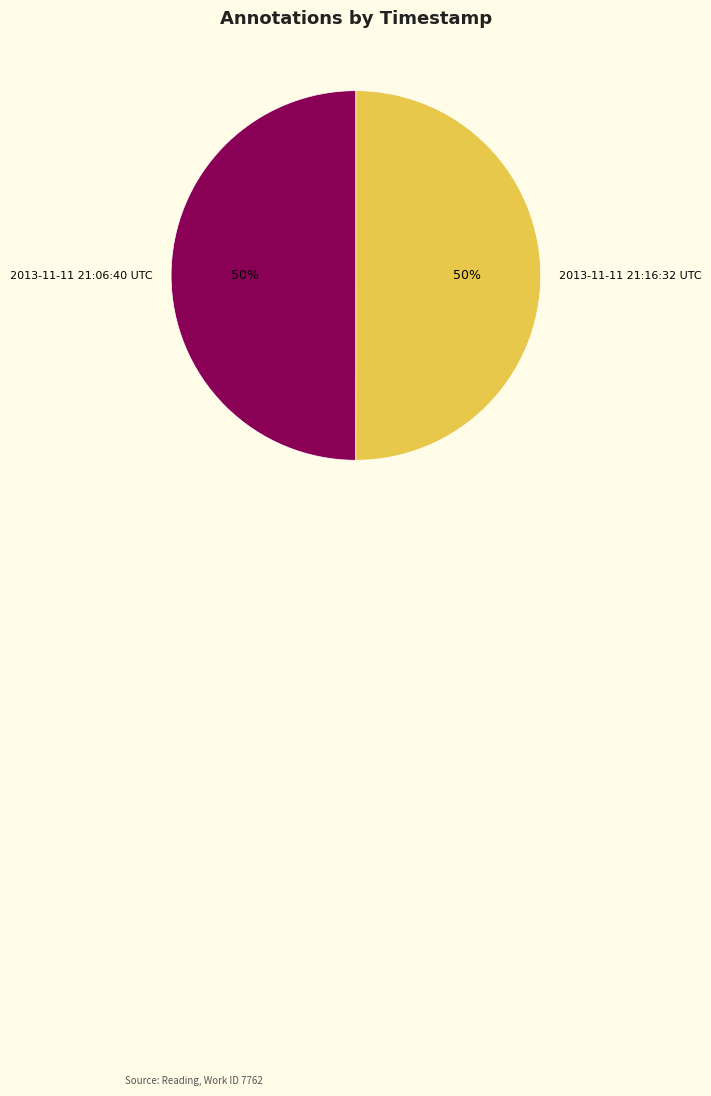

Combined, do 2013-11-11 21:16:32 UTC and 2013-11-11 21:06:40 UTC account for over 50%?

Yes